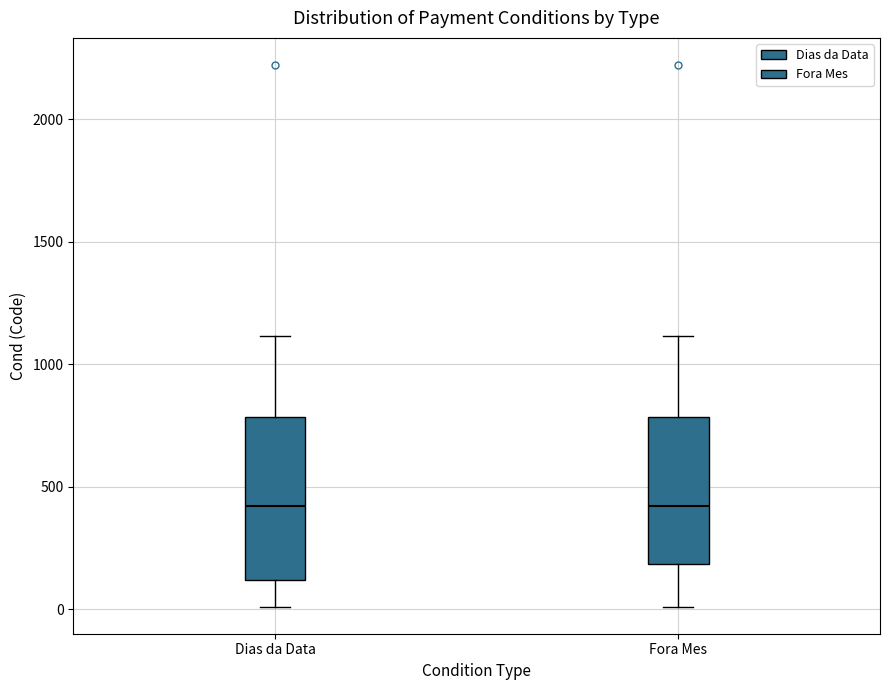

Which box is the tallest, from its lower edge to its upper edge?

Dias da Data